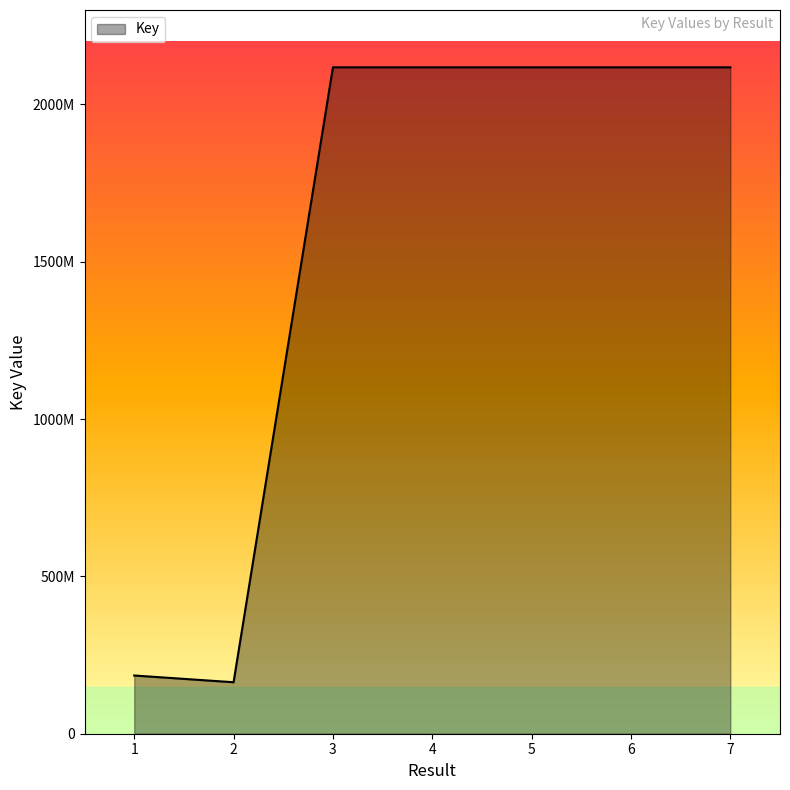

Reading left to right, extract all data points from this chart.

185029350	163624555	2117862932	2117862947	2117847888	2117847873	2117862889